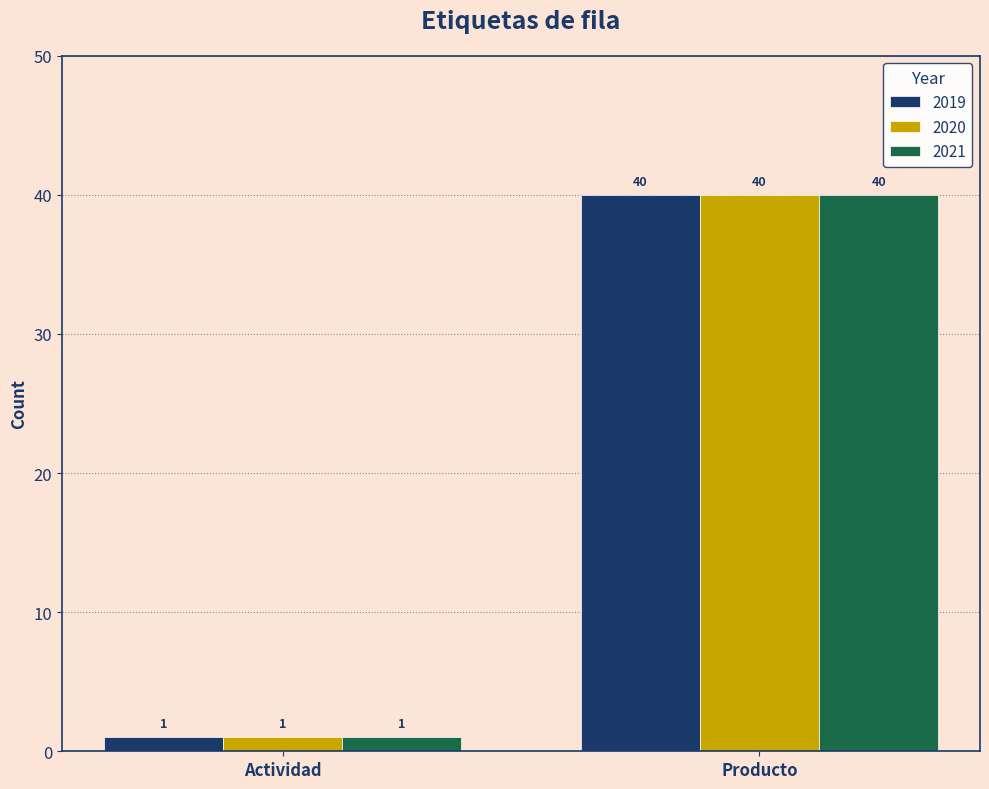

What is the value of the 2021 bar at the 2nd from the left?

40